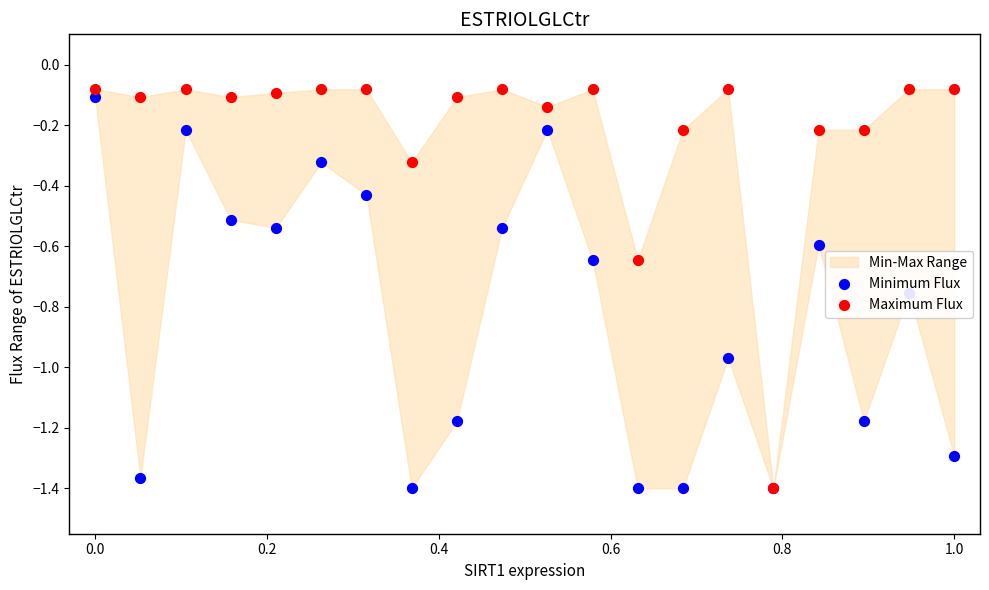

Which series reaches the minimum Y coordinate?

Minimum Flux